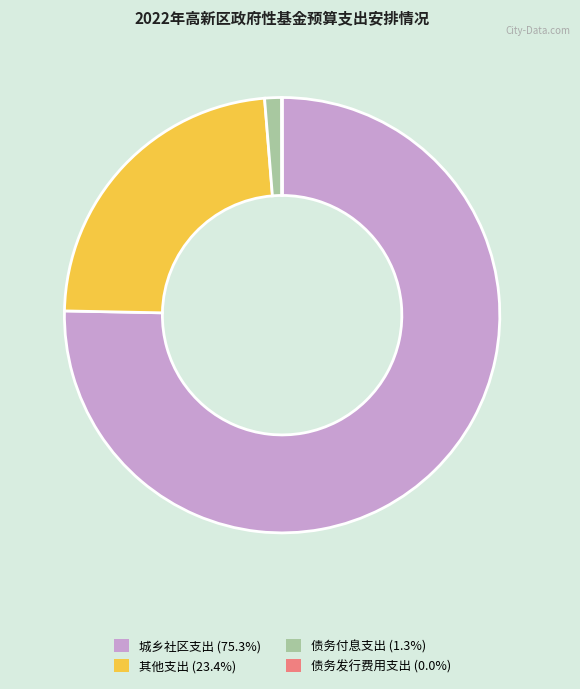

Is there any slice that represents more than half of the pie?

Yes